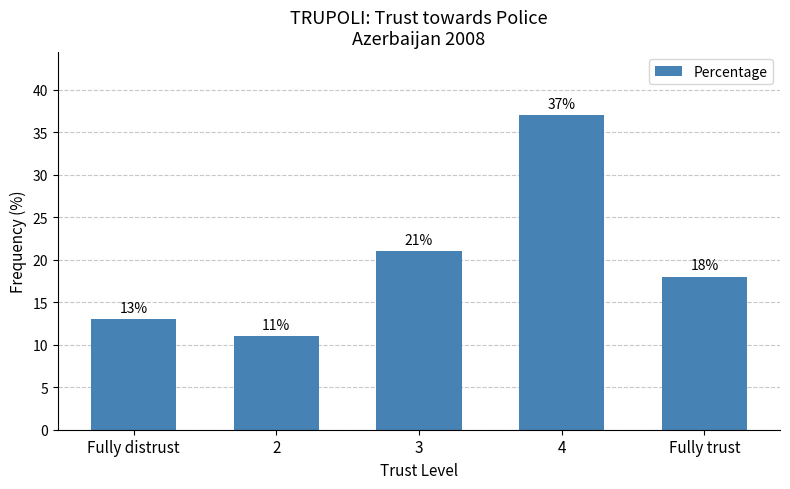

Is it true that the value at Fully trust is 18?

True